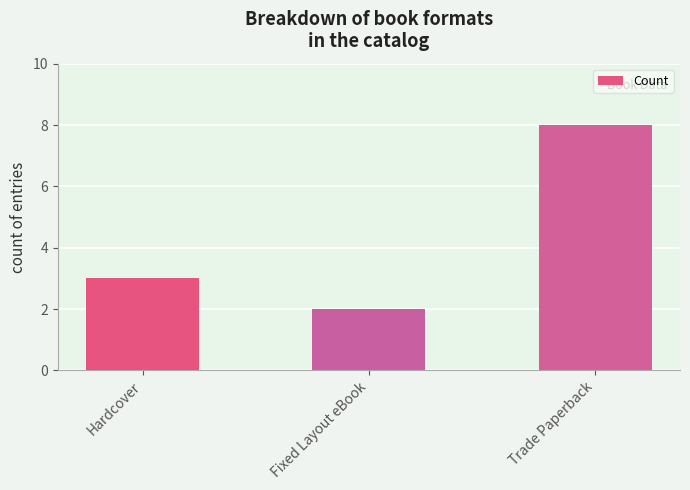

The value at Hardcover is 3. True or false?

True